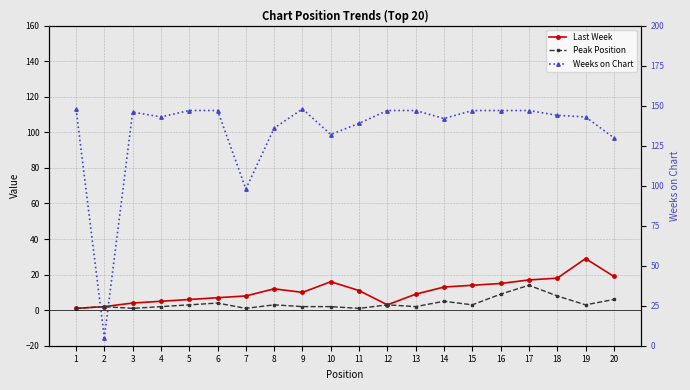

What are all the series names shown in the legend?

Last Week, Peak Position, Weeks on Chart